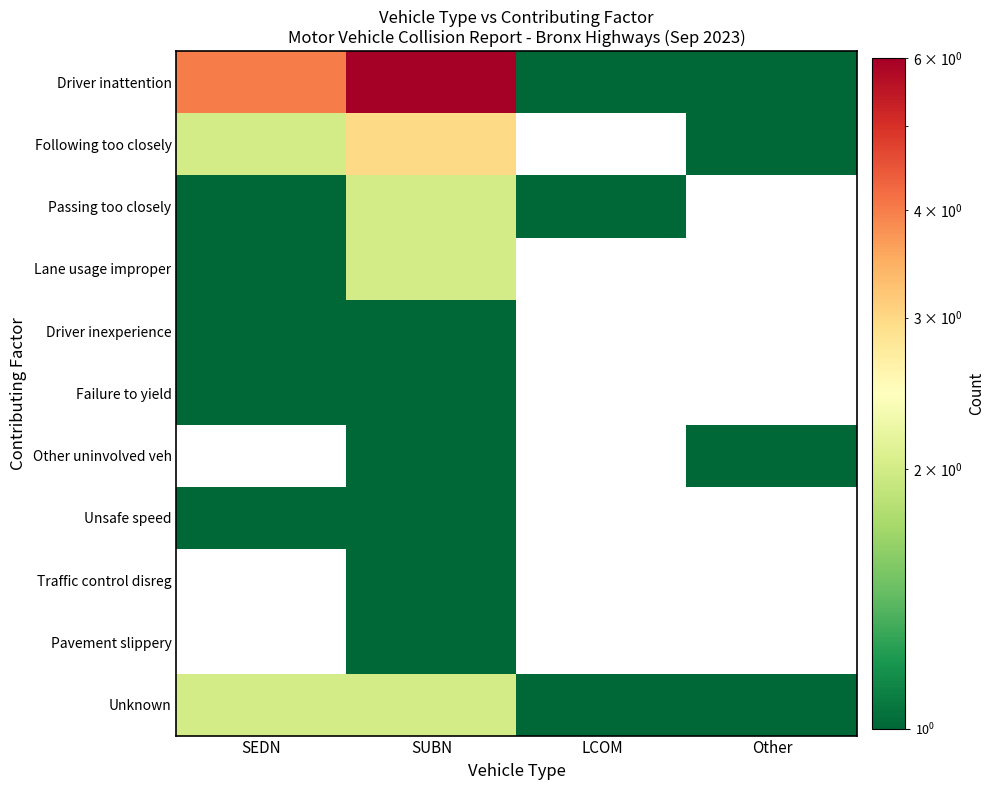

How many positive values does the Other uninvolved veh series have?

2